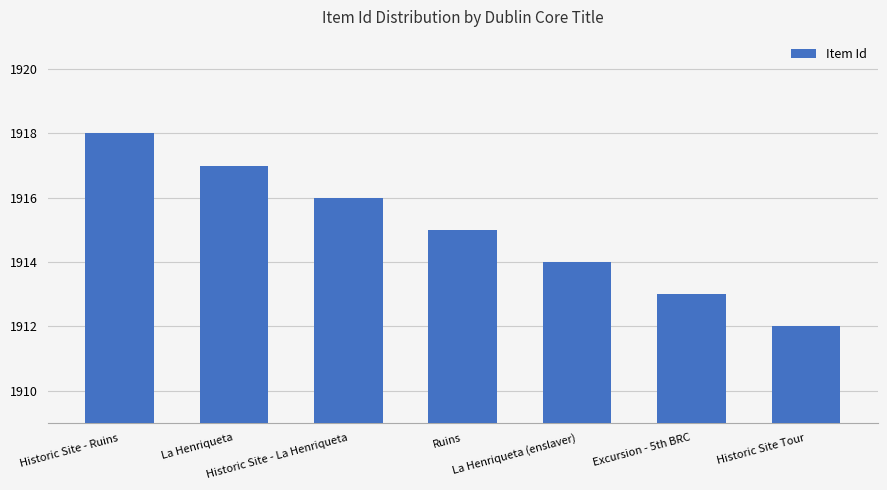

The value at Ruins is 1915. True or false?

True